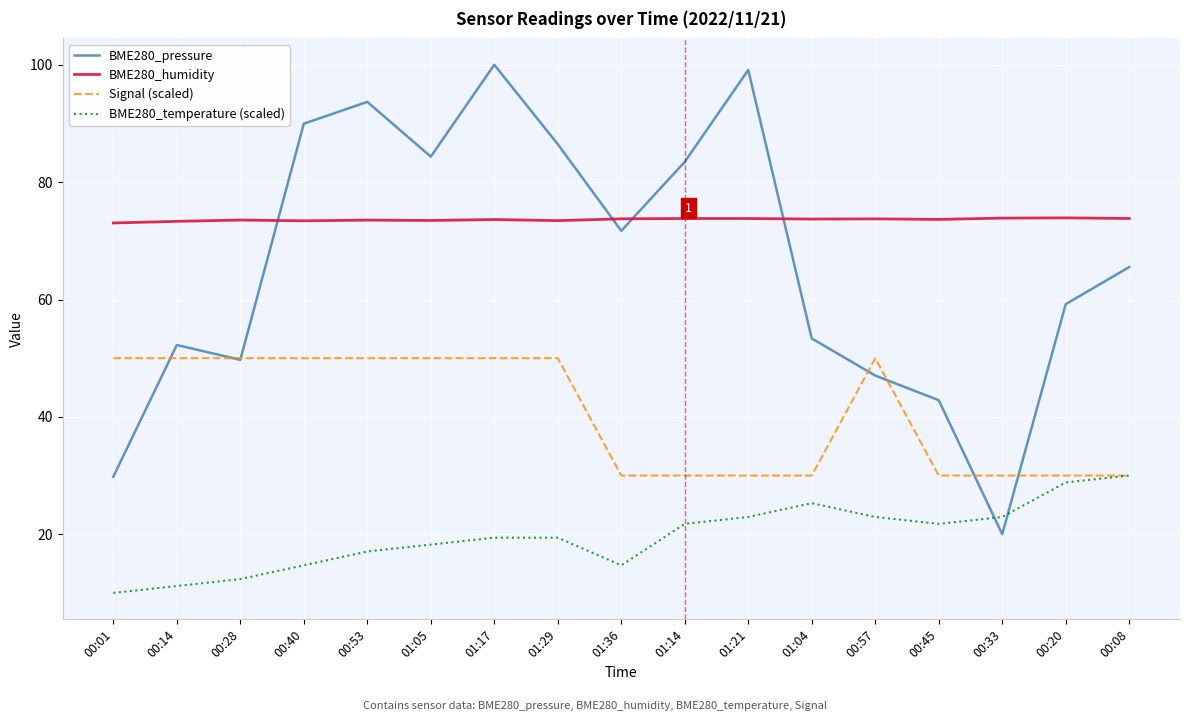

What position from the right is 00:40?

14